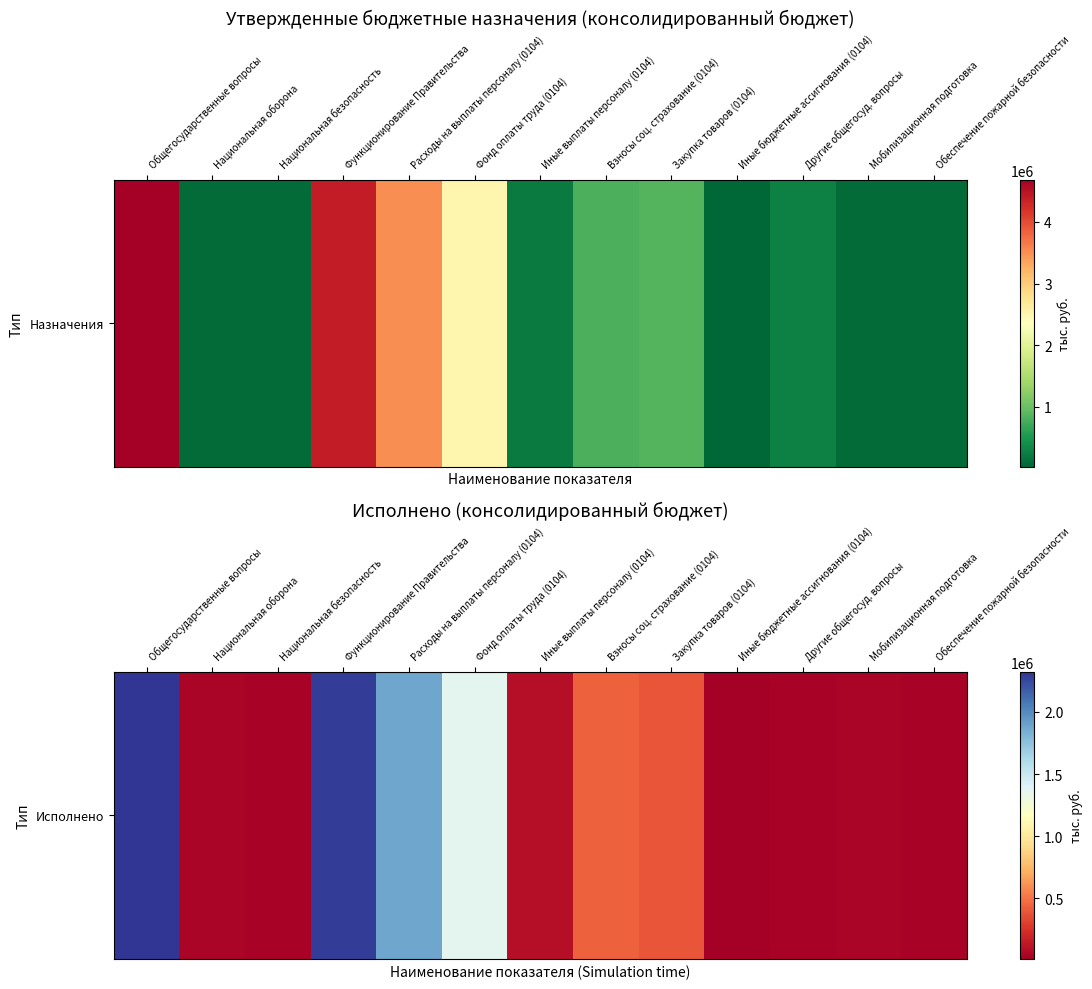

List the labels in order of value, smallest first.

Иные бюджетные ассигнования (0104), Другие общегосуд. вопросы, Национальная безопасность, Обеспечение пожарной безопасности, Национальная оборона, Мобилизационная подготовка, Иные выплаты персоналу (0104), Закупка товаров (0104), Взносы соц. страхование (0104), Фонд оплаты труда (0104), Расходы на выплаты персоналу (0104), Функционирование Правительства, Общегосударственные вопросы